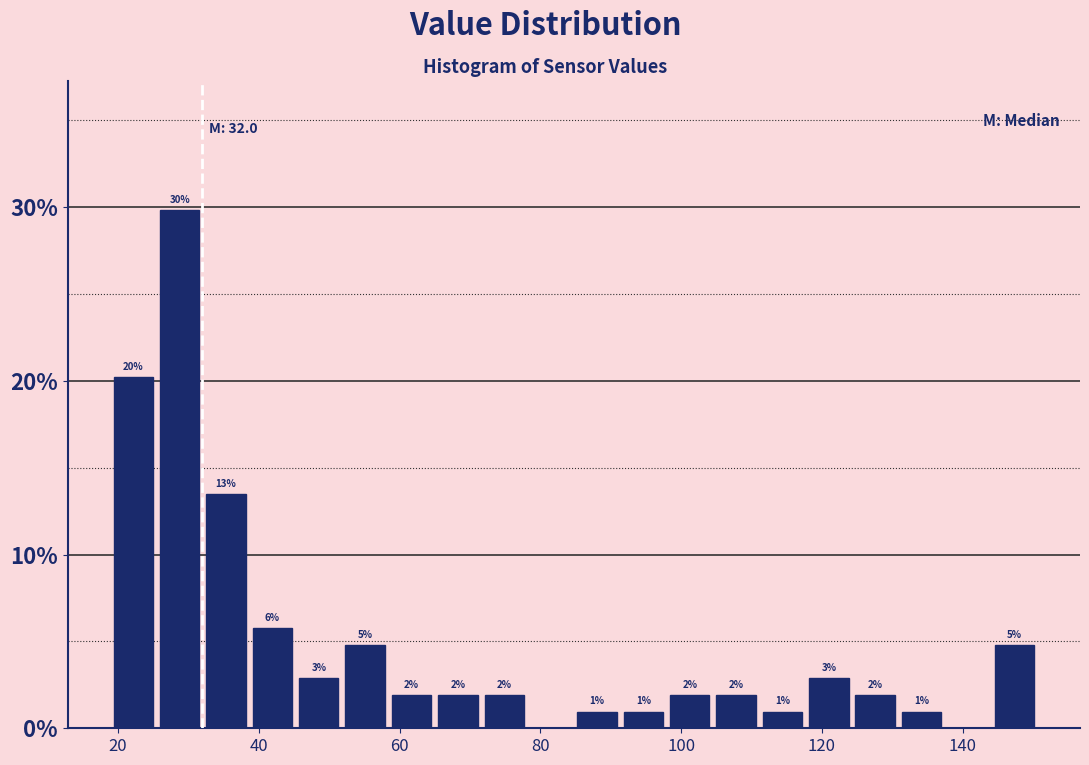

Around what value on the x-axis is the tallest bar? Give the approximate position of its centre, as read against the axis.

28